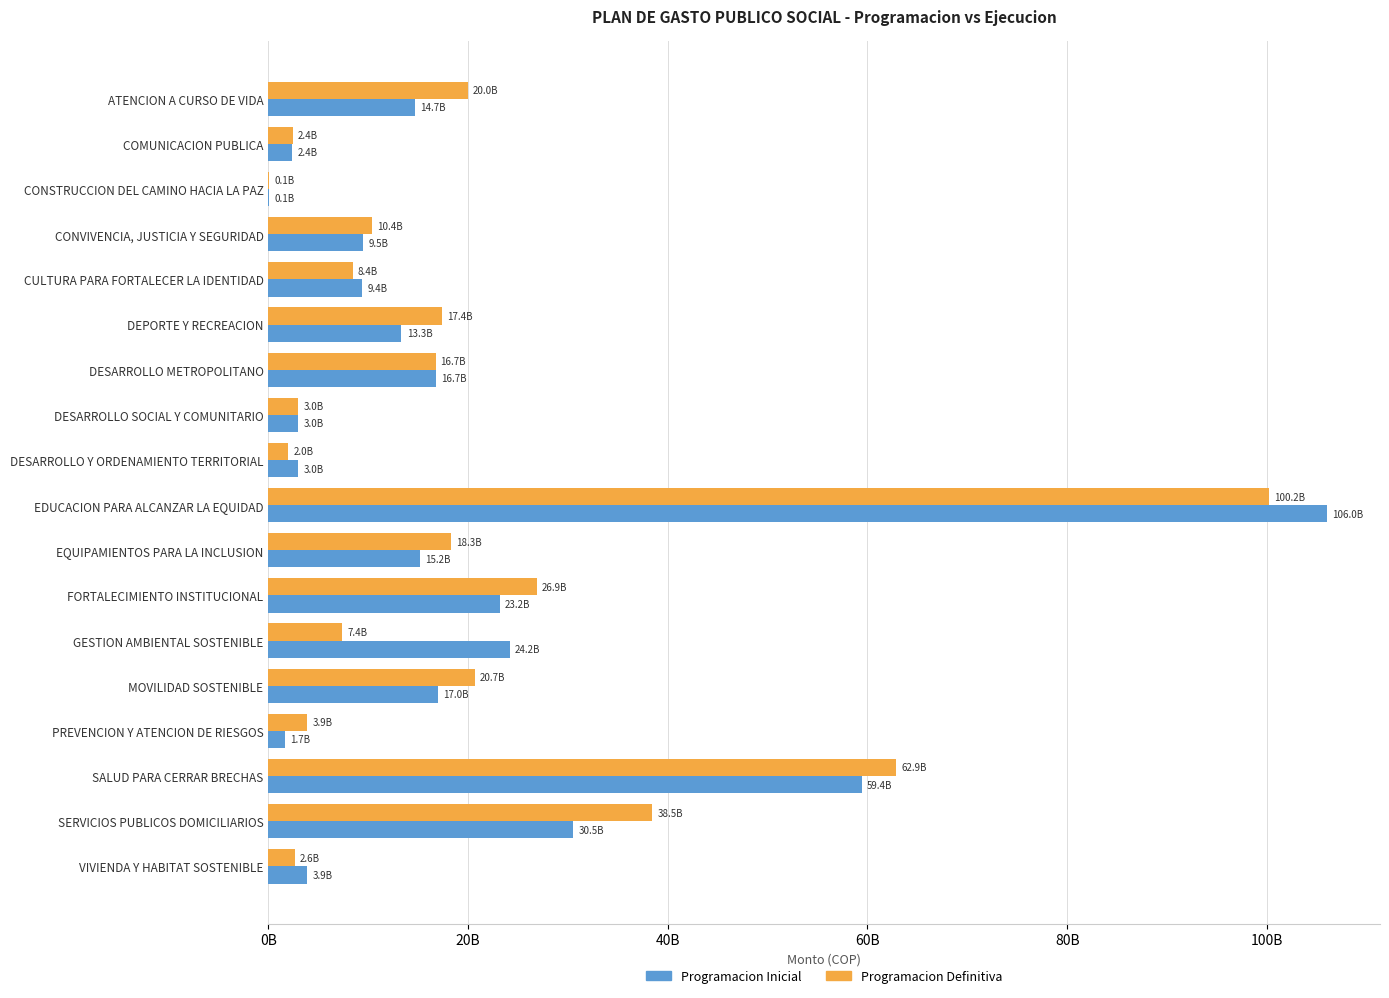

What are all the series names shown in the legend?

Programacion Inicial, Programacion Definitiva